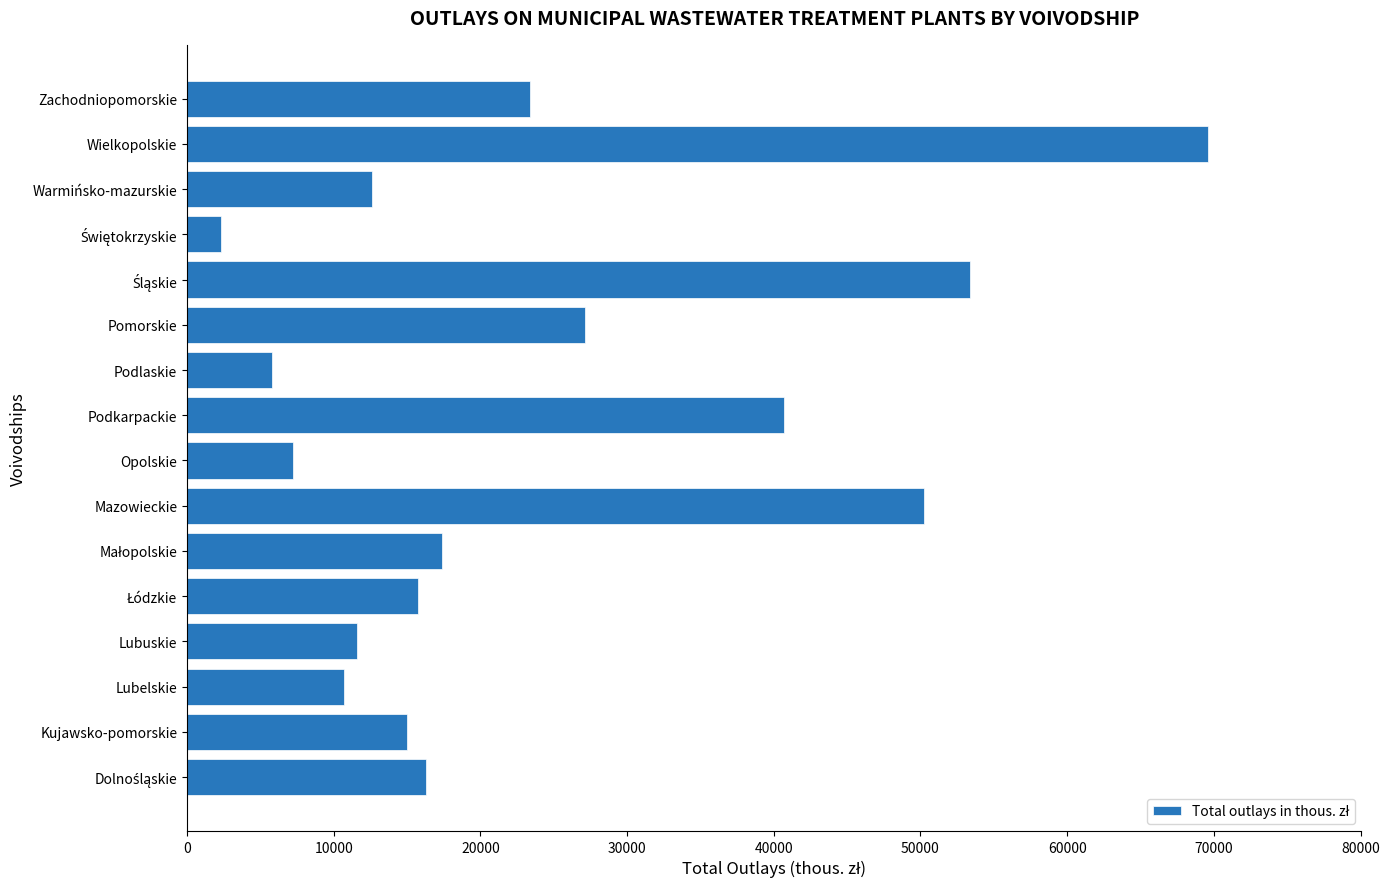

The value at Pomorskie is 27152.8. True or false?

True